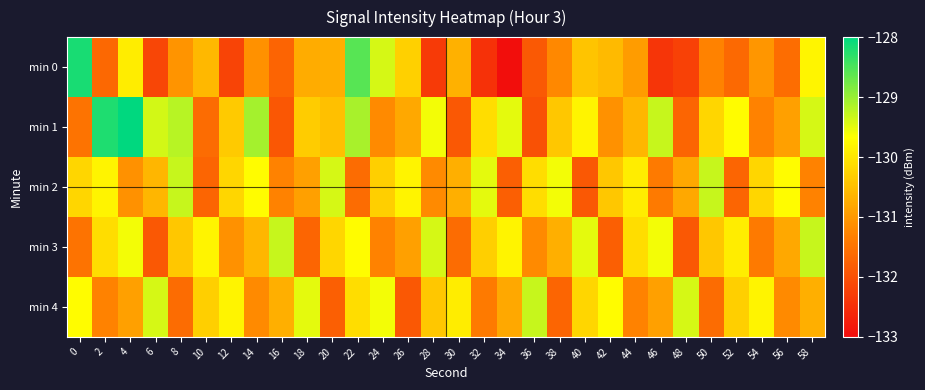

What is the difference between the highest and lowest values at 16?

2.6